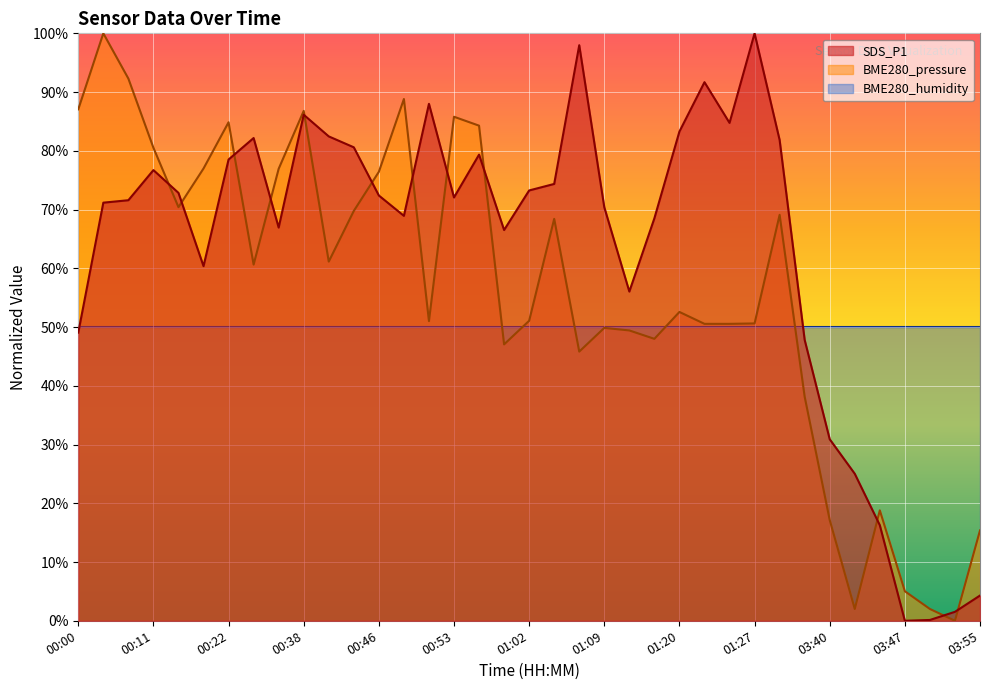

What is the label of the 2nd point from the left?

00:03